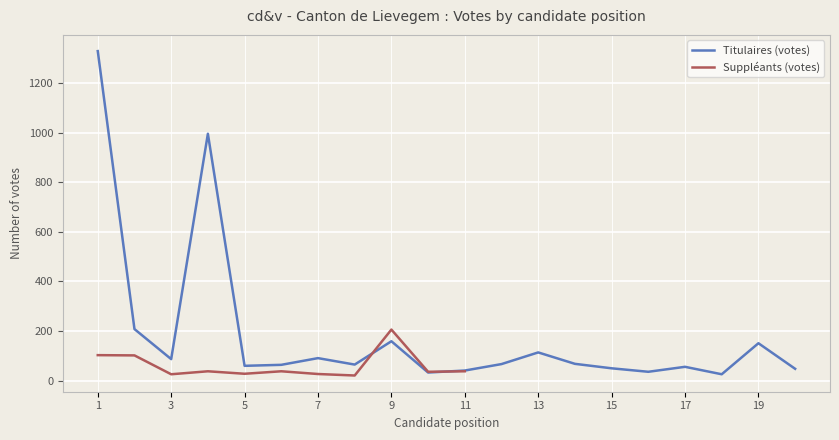

What is the sum of all values?

3747